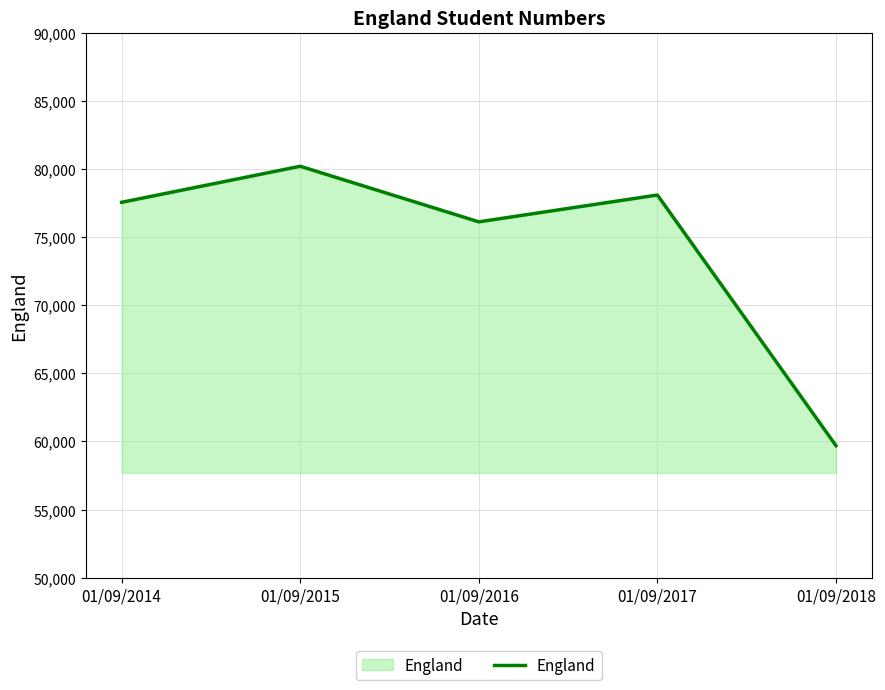

Reading right to left, extract all data points from this chart.

59691	78082	76114	80192	77547